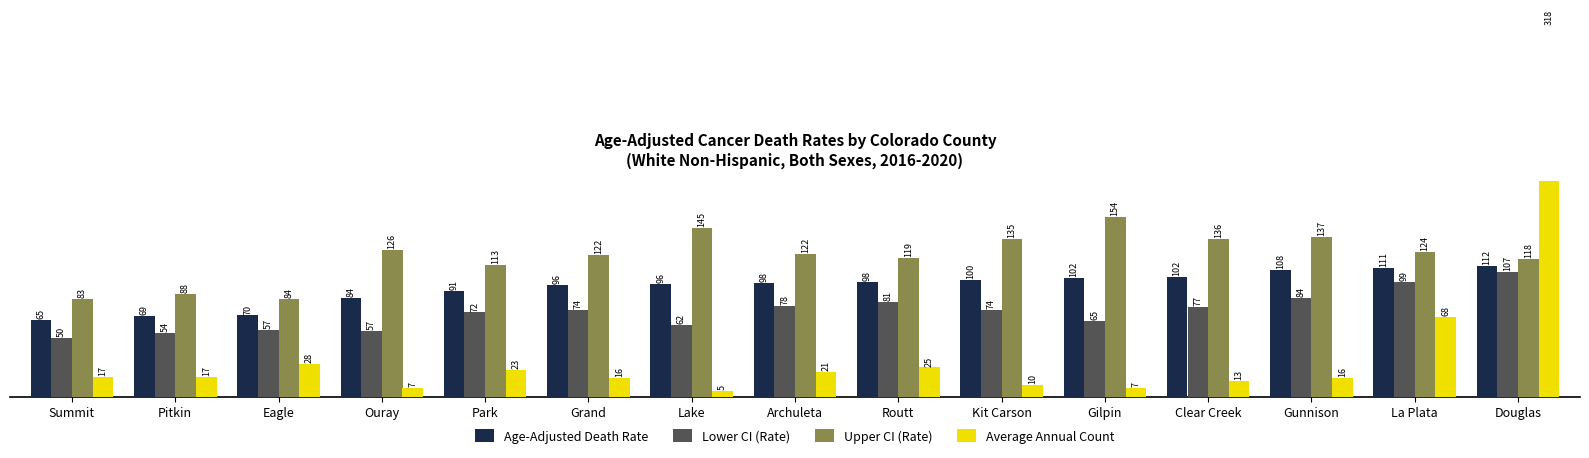

Is the value of Lower CI (Rate) at Grand greater than the value of Upper CI (Rate) at Pitkin?

No